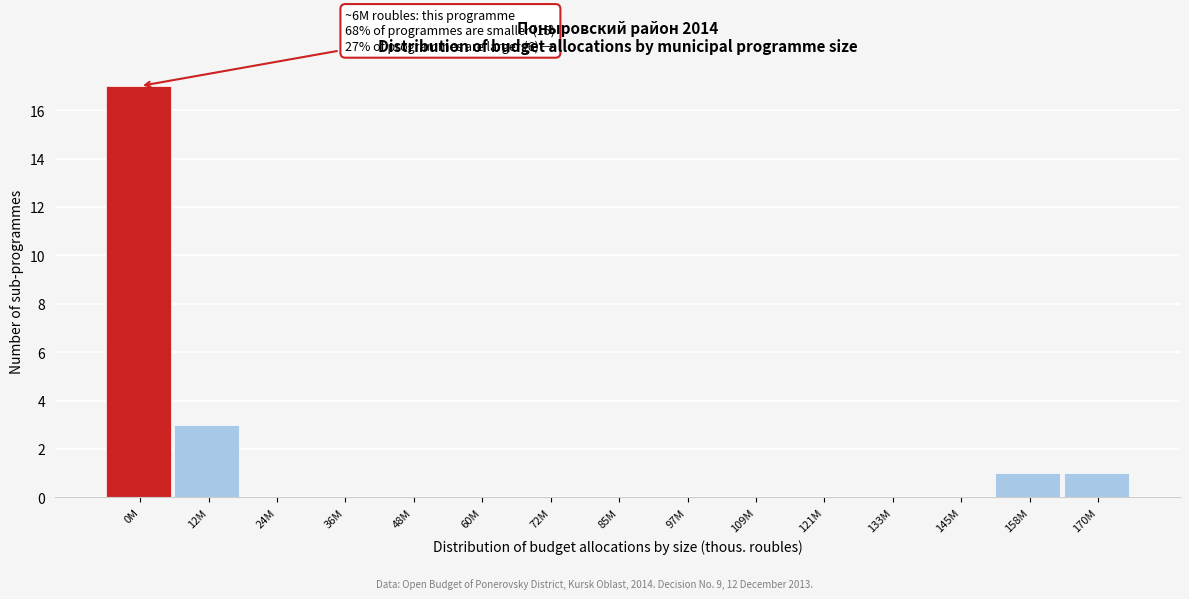

Reading left to right, transcribe all the data shown in this chart.

0M=17	12M=3	24M=0	36M=0	48M=0	60M=0	72M=0	85M=0	97M=0	109M=0	121M=0	133M=0	145M=0	158M=1	170M=1